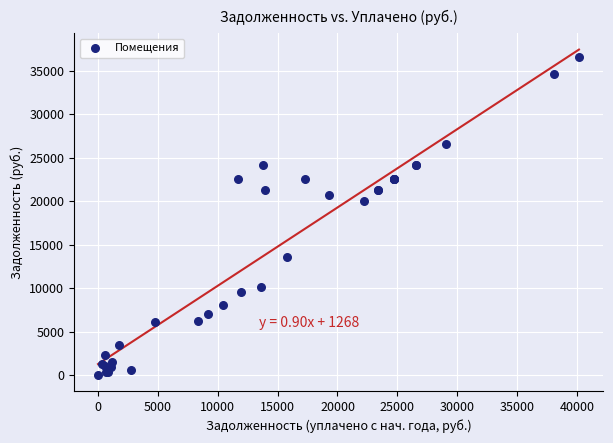

What Y value in the scatter plot is closest to 18288?

19976.1